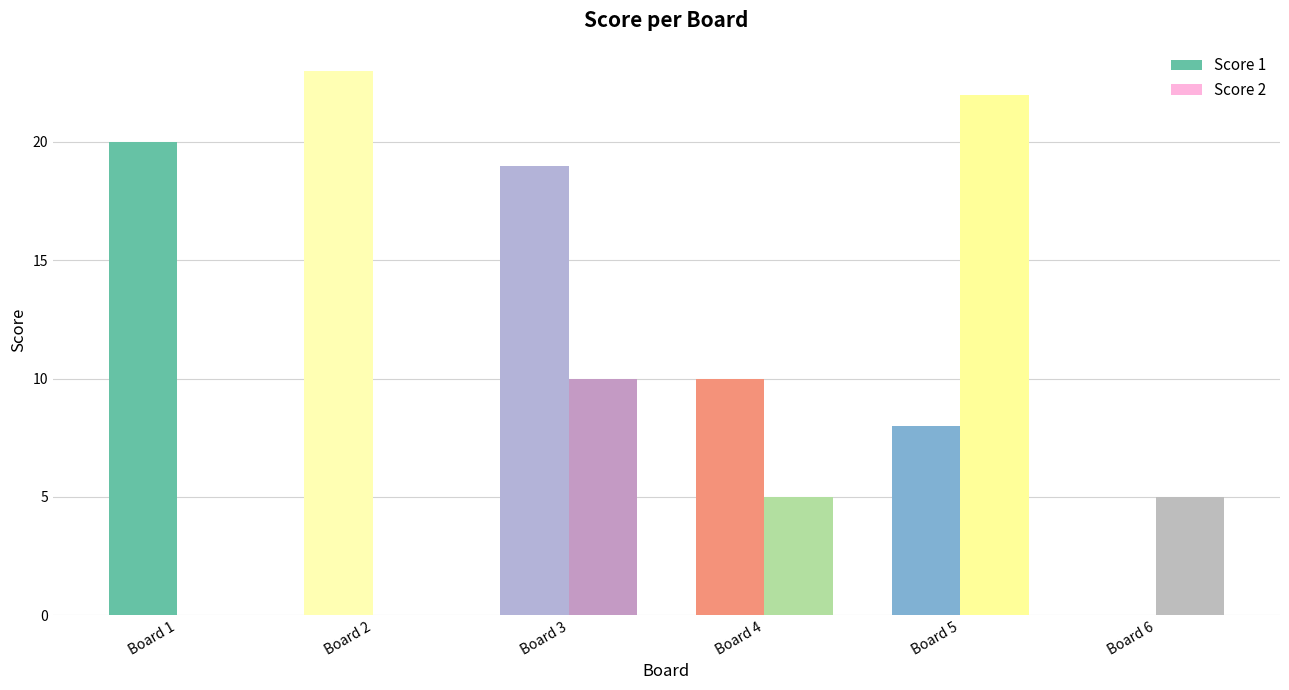

At which label does Score 2 first exceed 5?

Board 3